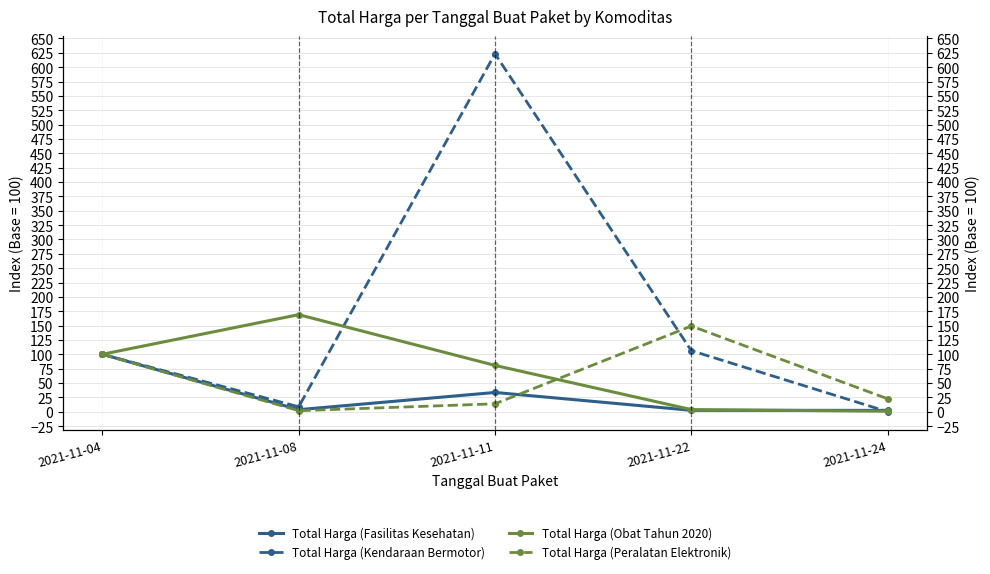

How many data points in Total Harga (Peralatan Elektronik) are less than 22?

2